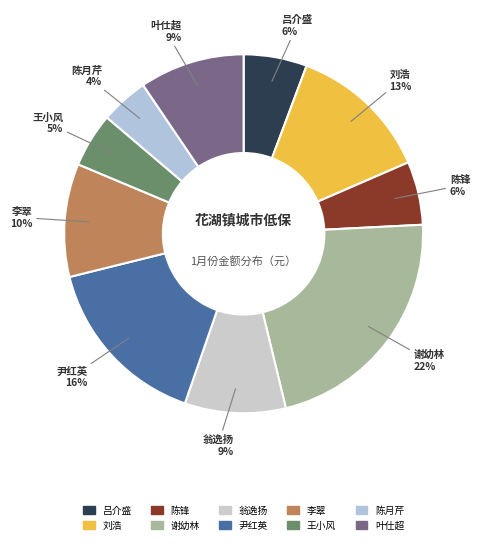

Which category has the smallest portion of the pie?

陈月芹